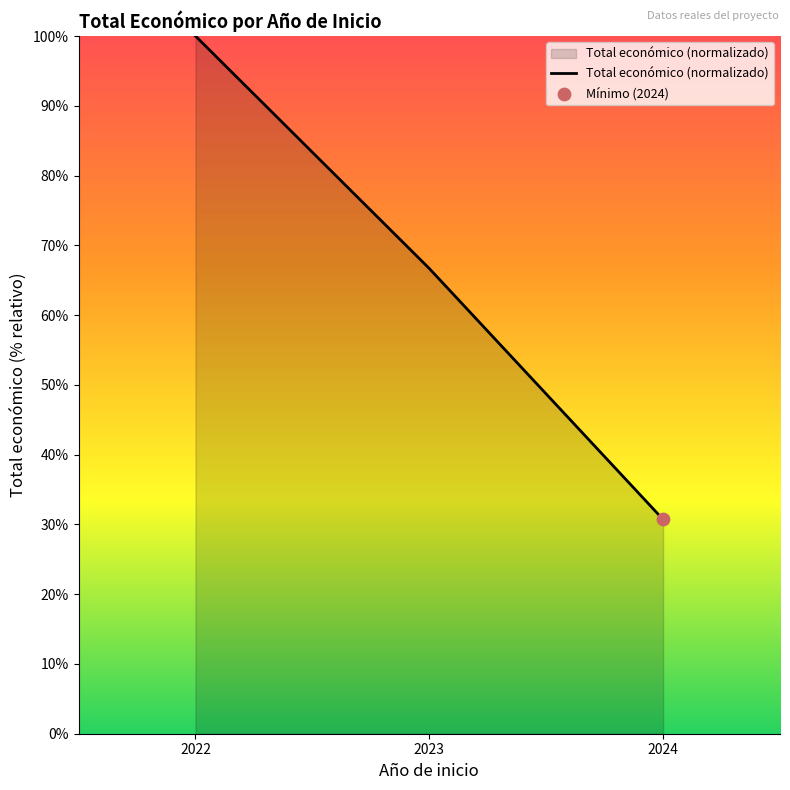

What is the ratio of the value at 2024 to the value at 2022?

0.3